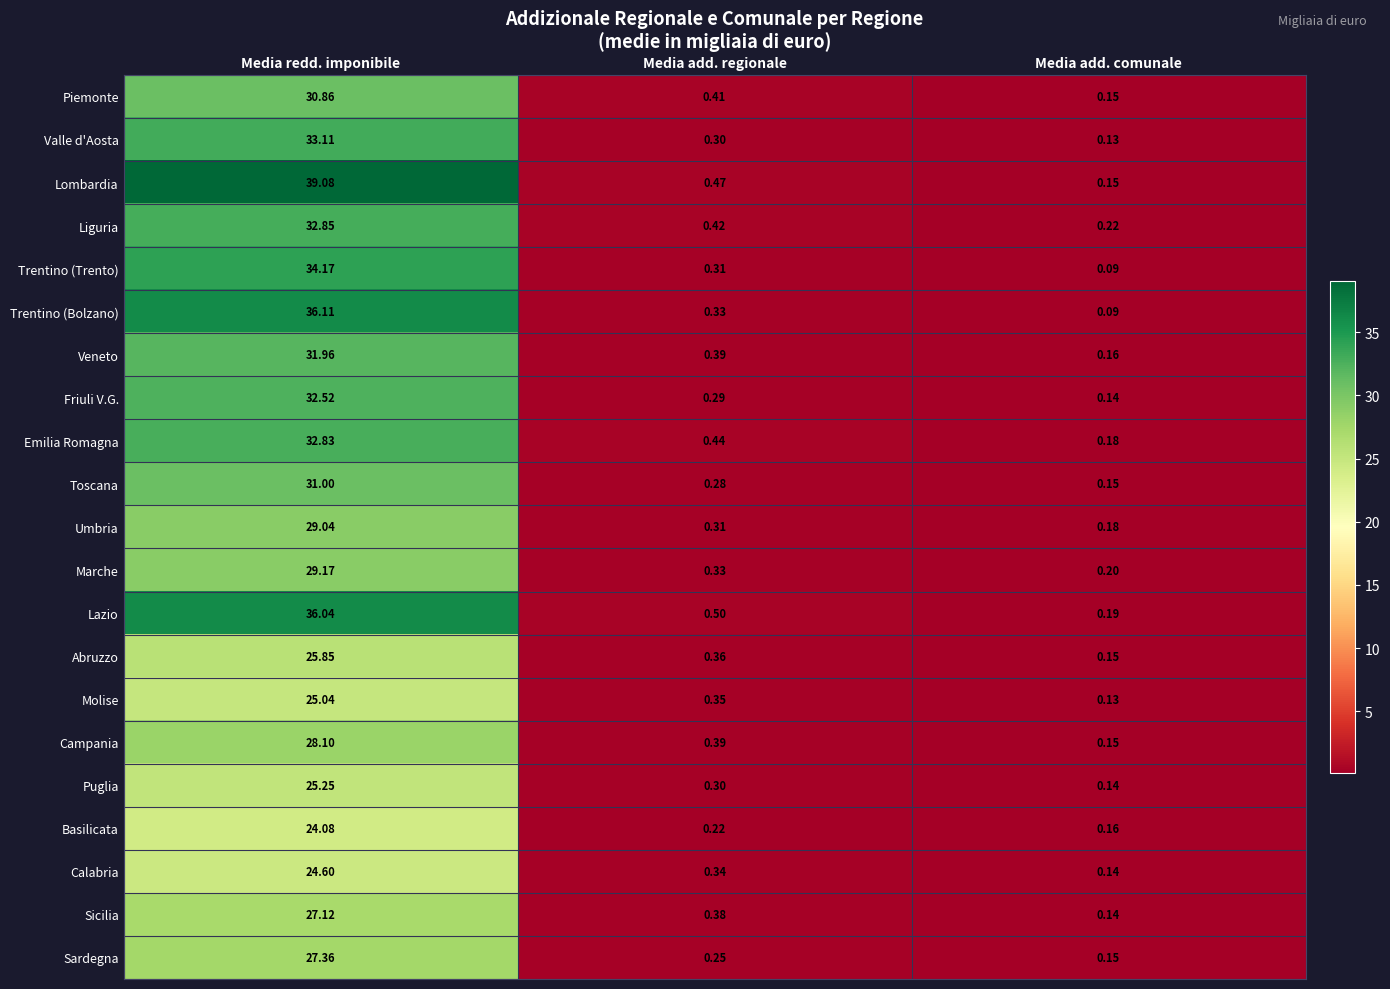

Where is Umbria nearest to the value 14?

Media add. regionale